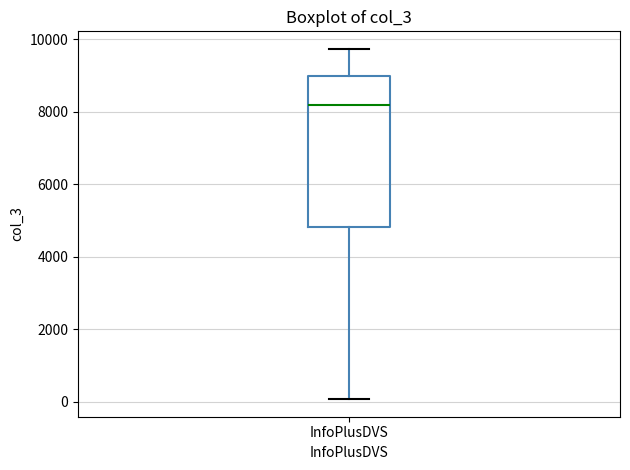

Read this box plot against the y-axis: the position of the median line, the range covered by the box, and the ends of both whiskers. The values are not printed on the chart, so give them approximately, as read against the axis.

median 8200, box 4800 to 9000, whiskers 0 to 9800